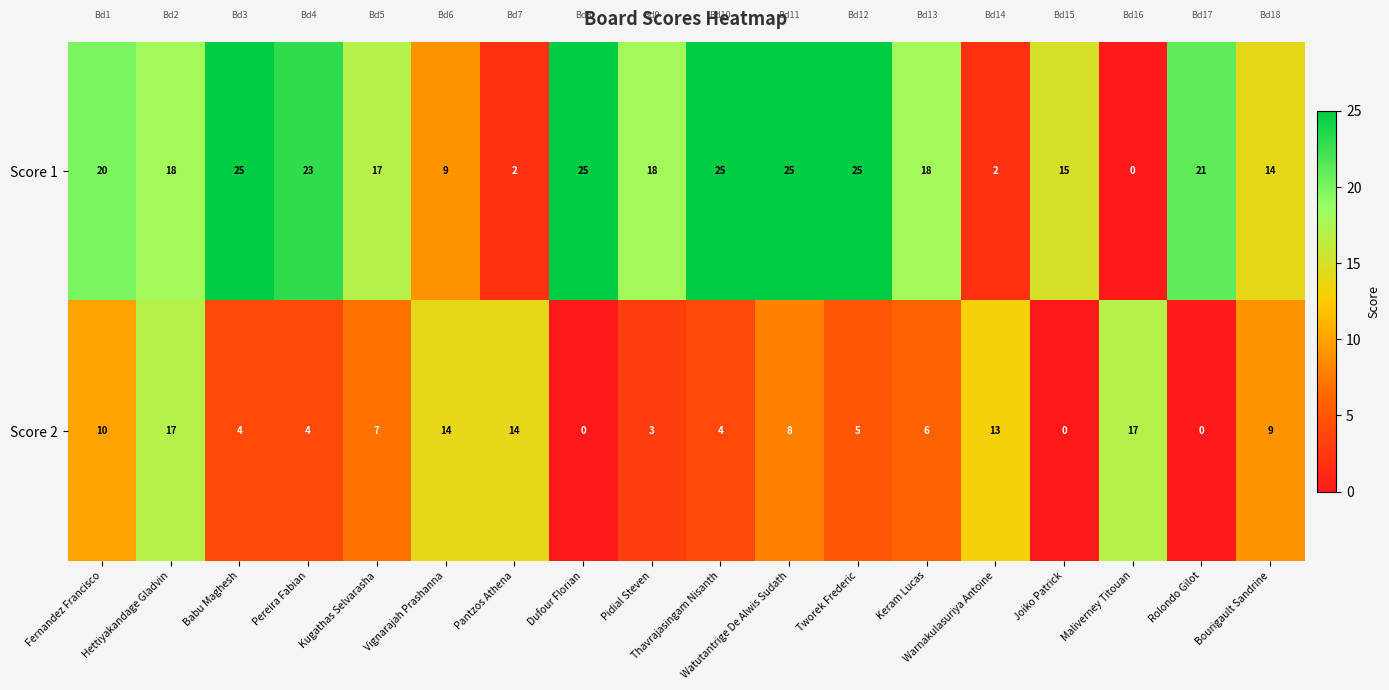

What is the difference between the Score 1 values at Pantzos Athena and Rolondo Gilot?

19